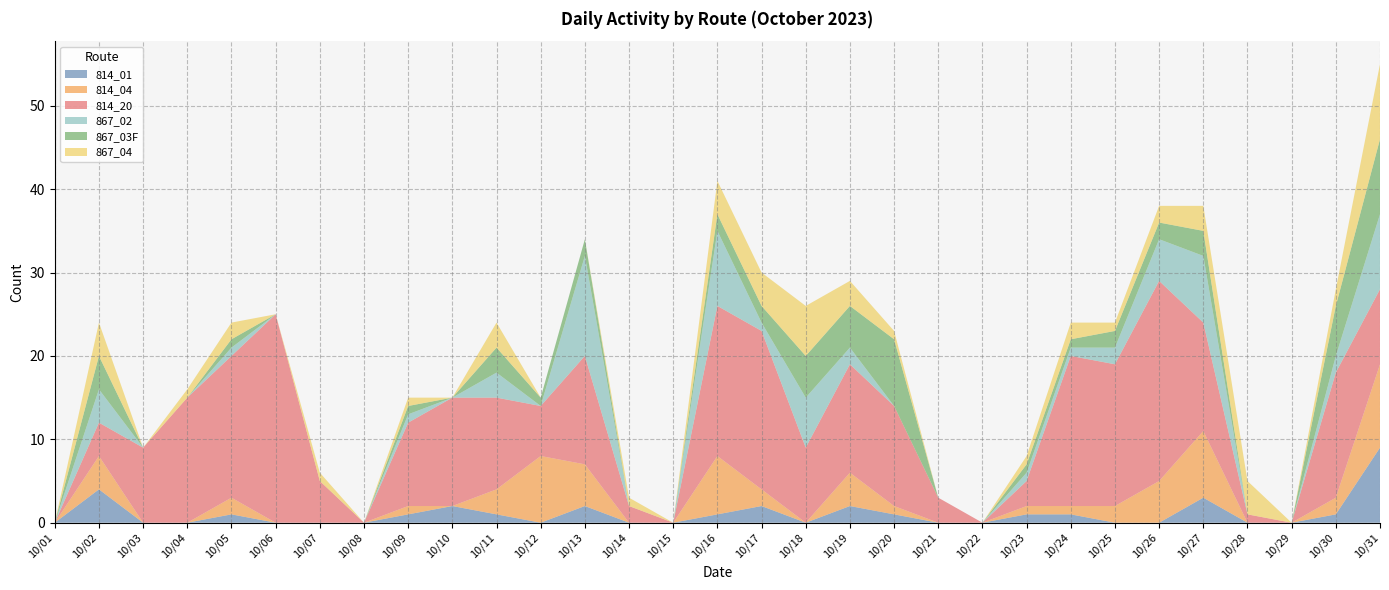

Reading left to right, extract all data points from this chart.

814_01: 10/01=0	10/02=4	10/03=0	10/04=0	10/05=1	10/06=0	10/07=0	10/08=0	10/09=1	10/10=2	10/11=1	10/12=0	10/13=2	10/14=0	10/15=0	10/16=1	10/17=2	10/18=0	10/19=2	10/20=1	10/21=0	10/22=0	10/23=1	10/24=1	10/25=0	10/26=0	10/27=3	10/28=0	10/29=0	10/30=1	10/31=9
814_04: 10/01=0	10/02=4	10/03=0	10/04=0	10/05=2	10/06=0	10/07=0	10/08=0	10/09=1	10/10=0	10/11=3	10/12=8	10/13=5	10/14=0	10/15=0	10/16=7	10/17=2	10/18=0	10/19=4	10/20=1	10/21=0	10/22=0	10/23=1	10/24=1	10/25=2	10/26=5	10/27=8	10/28=0	10/29=0	10/30=2	10/31=10
814_20: 10/01=0	10/02=4	10/03=9	10/04=15	10/05=17	10/06=25	10/07=5	10/08=0	10/09=10	10/10=13	10/11=11	10/12=6	10/13=13	10/14=2	10/15=0	10/16=18	10/17=19	10/18=9	10/19=13	10/20=12	10/21=3	10/22=0	10/23=3	10/24=18	10/25=17	10/26=24	10/27=13	10/28=1	10/29=0	10/30=15	10/31=9
867_02: 10/01=0	10/02=4	10/03=0	10/04=0	10/05=1	10/06=0	10/07=0	10/08=0	10/09=1	10/10=0	10/11=3	10/12=0	10/13=12	10/14=0	10/15=0	10/16=9	10/17=1	10/18=6	10/19=2	10/20=0	10/21=0	10/22=0	10/23=1	10/24=1	10/25=2	10/26=5	10/27=8	10/28=0	10/29=0	10/30=2	10/31=9
867_03F: 10/01=0	10/02=4	10/03=0	10/04=0	10/05=1	10/06=0	10/07=0	10/08=0	10/09=1	10/10=0	10/11=3	10/12=1	10/13=2	10/14=0	10/15=0	10/16=2	10/17=2	10/18=5	10/19=5	10/20=8	10/21=0	10/22=0	10/23=1	10/24=1	10/25=2	10/26=2	10/27=3	10/28=0	10/29=0	10/30=6	10/31=9
867_04: 10/01=0	10/02=4	10/03=0	10/04=1	10/05=2	10/06=0	10/07=1	10/08=0	10/09=1	10/10=0	10/11=3	10/12=0	10/13=0	10/14=1	10/15=0	10/16=4	10/17=4	10/18=6	10/19=3	10/20=1	10/21=0	10/22=0	10/23=1	10/24=2	10/25=1	10/26=2	10/27=3	10/28=4	10/29=0	10/30=2	10/31=9